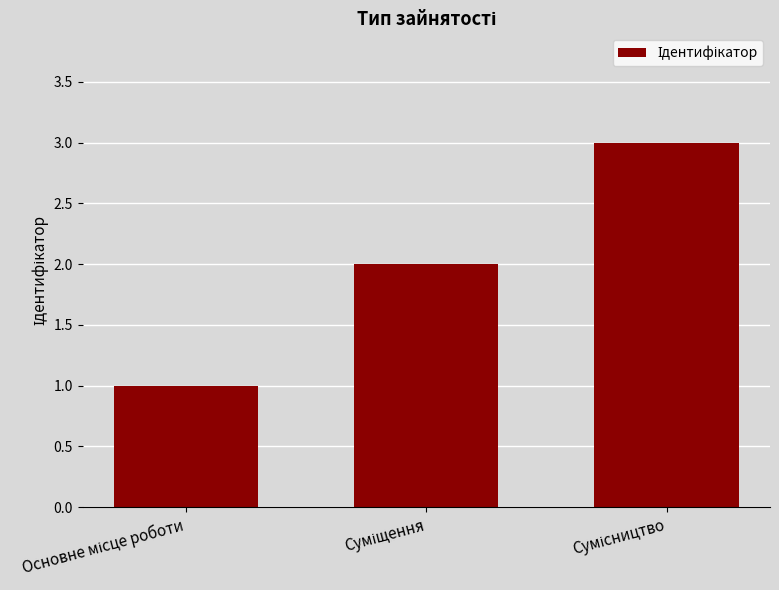

How many data points are less than 2?

1